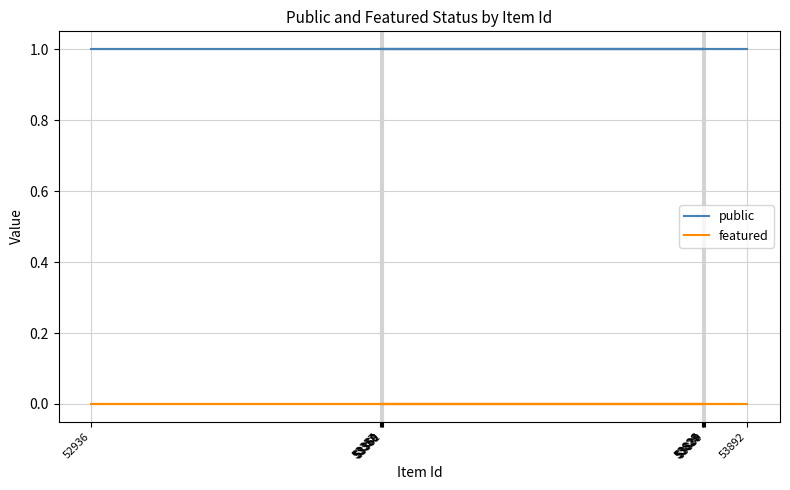

Reading left to right, list all the values displayed in this chart.

public: 1	1	1	1	1	1	1	1	1	1	1	1
featured: 0	0	0	0	0	0	0	0	0	0	0	0